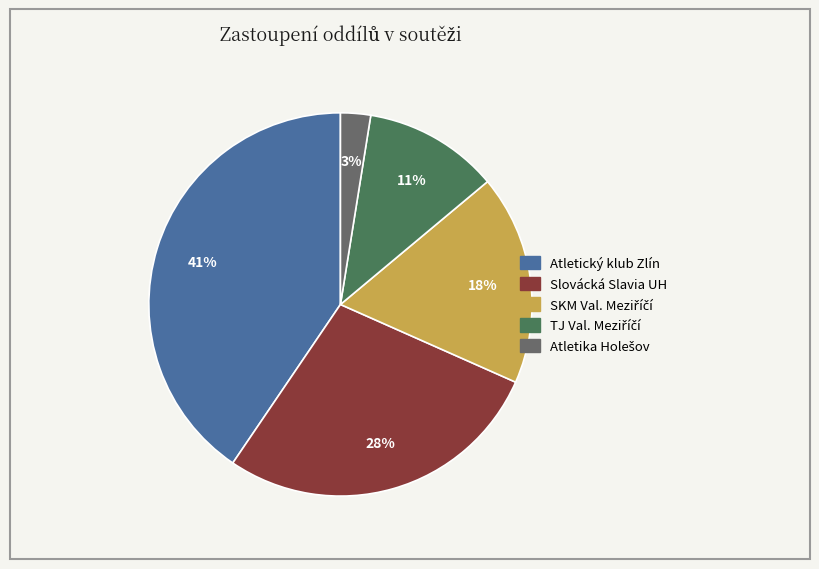

Is there a majority slice in this chart?

No